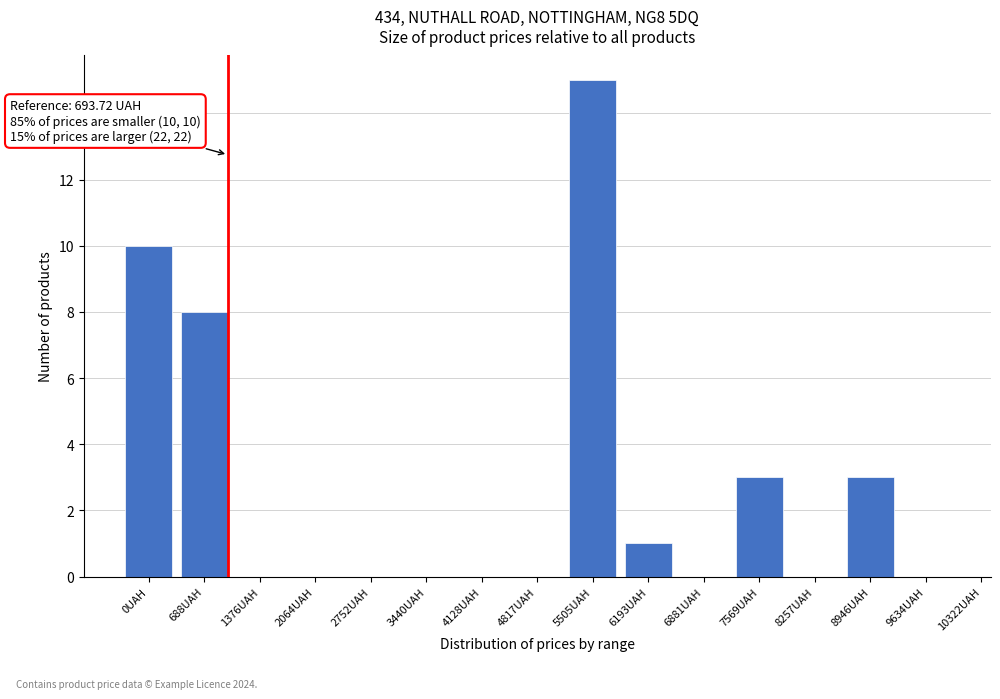

Reading left to right, what are all the values shown in this chart?

0UAH=10	688UAH=8	1376UAH=0	2064UAH=0	2752UAH=0	3440UAH=0	4128UAH=0	4817UAH=0	5505UAH=15	6193UAH=1	6881UAH=0	7569UAH=3	8257UAH=0	8946UAH=3	9634UAH=0